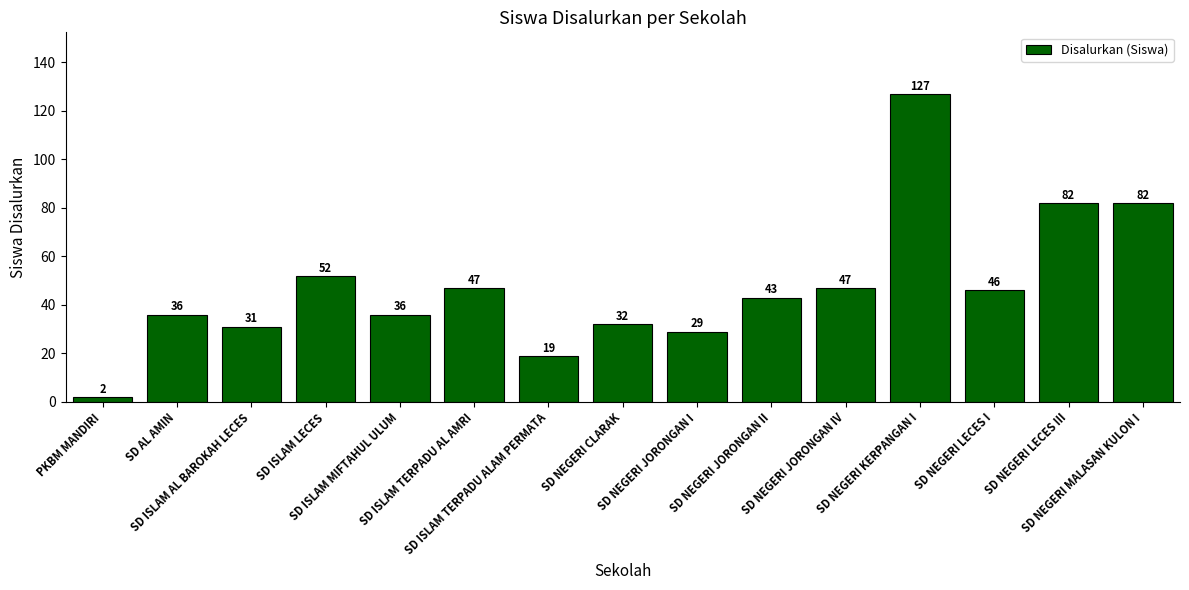

What is the greatest value displayed?

127